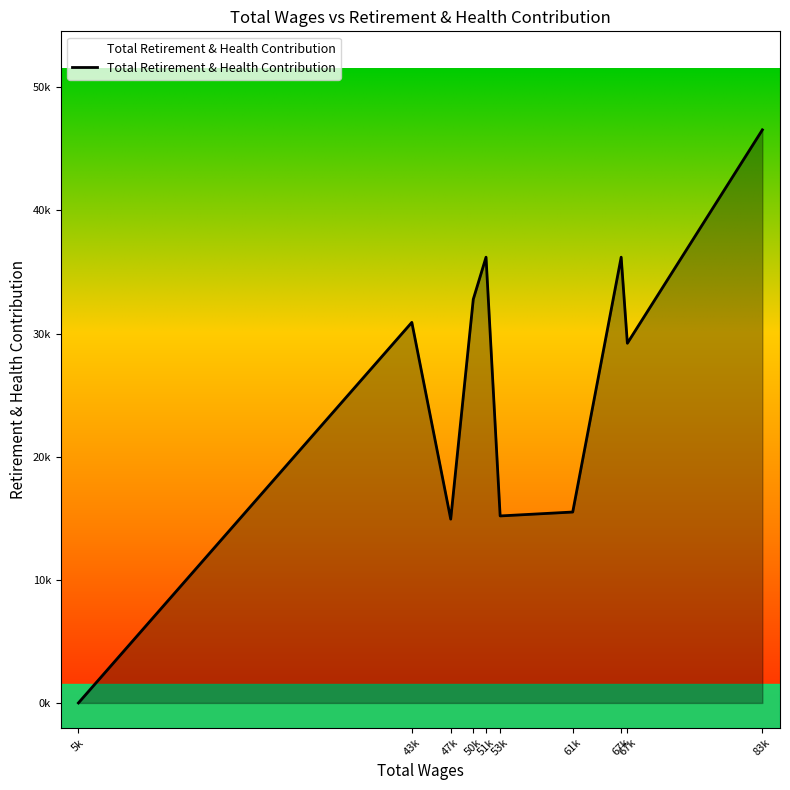

Rank the categories by value from highest to lowest.

83k, 51k, 67k, 50k, 43k, 67k, 61k, 53k, 47k, 5k